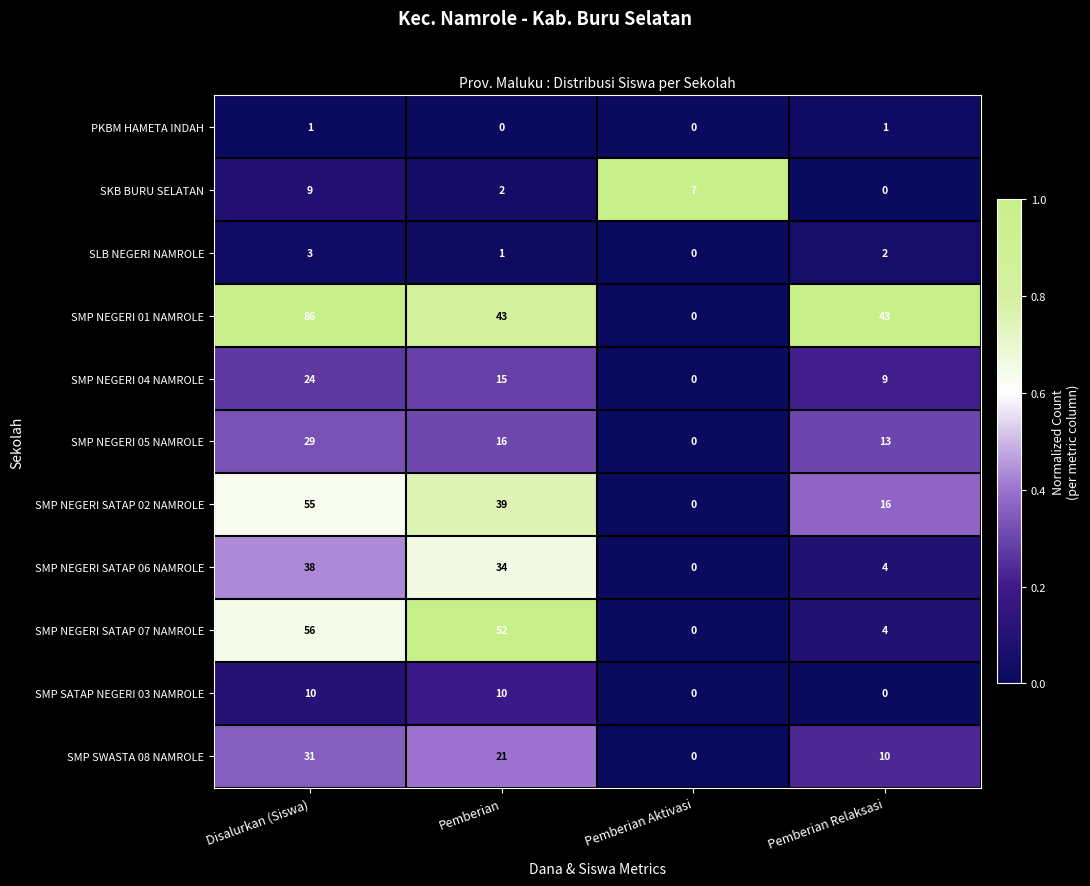

How many positive values does the SMP NEGERI 04 NAMROLE series have?

3